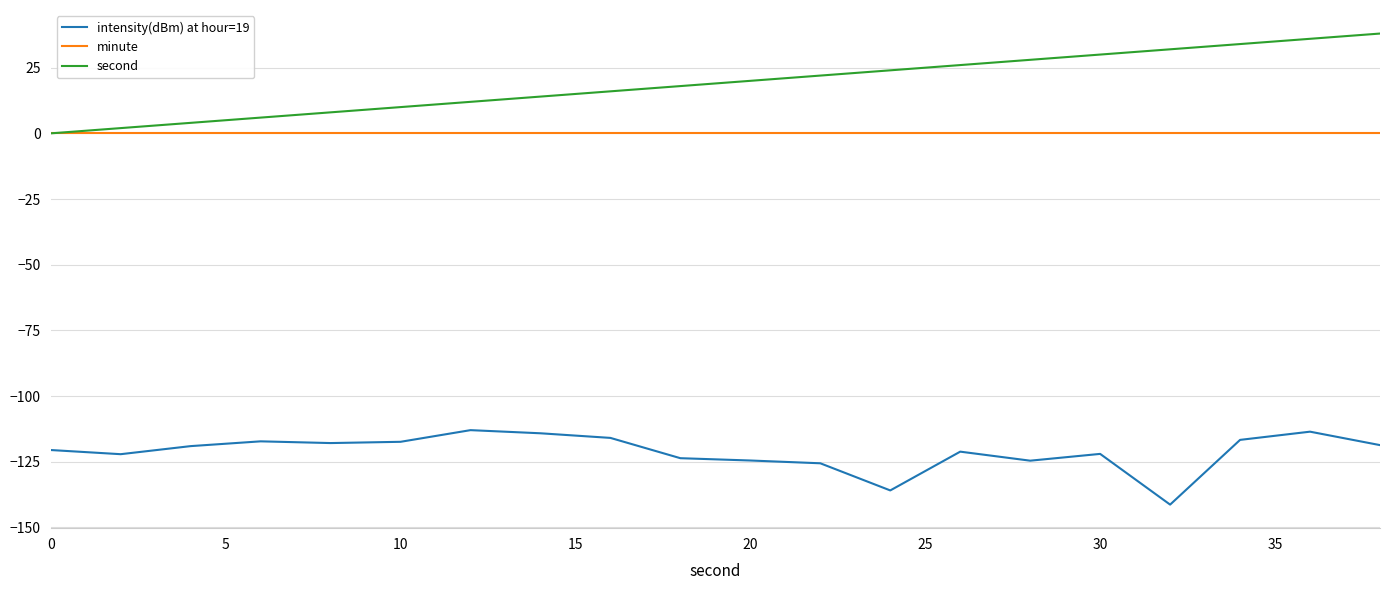

Which series has the largest total across all categories?

second